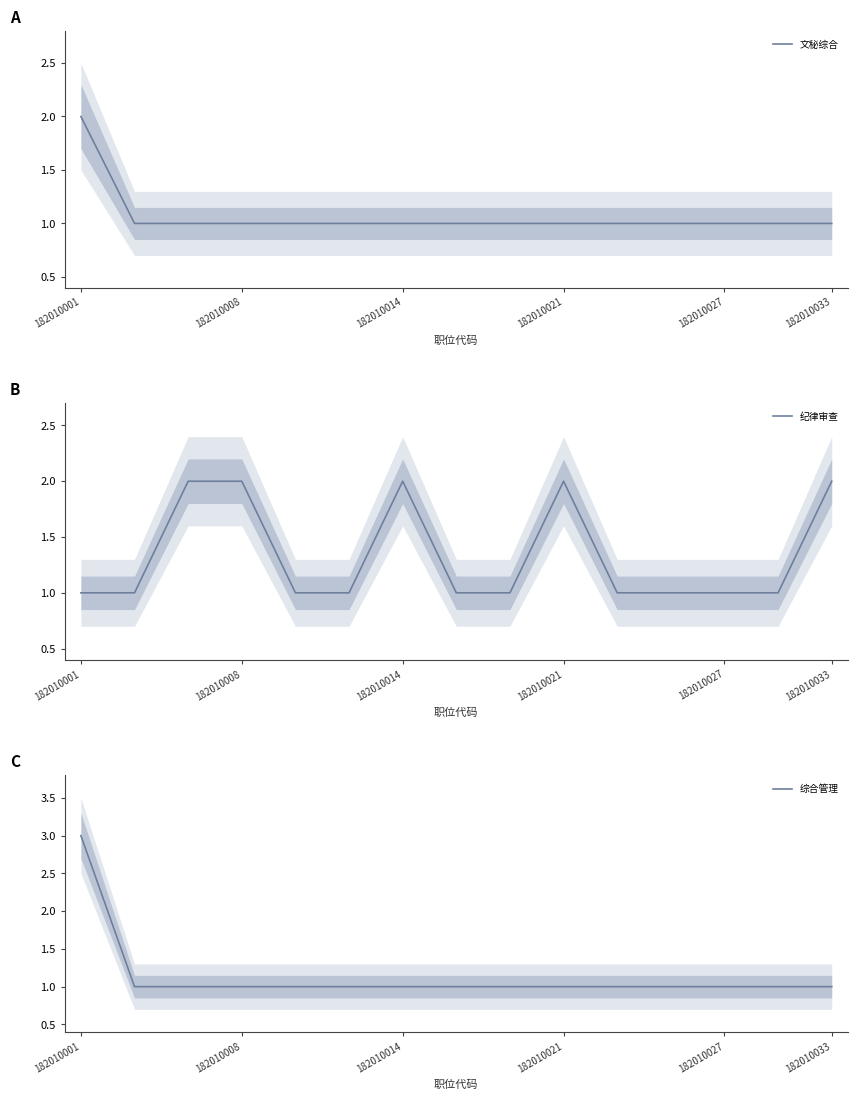

The 文秘综合 series shows 1 at 182010014. True or false?

True